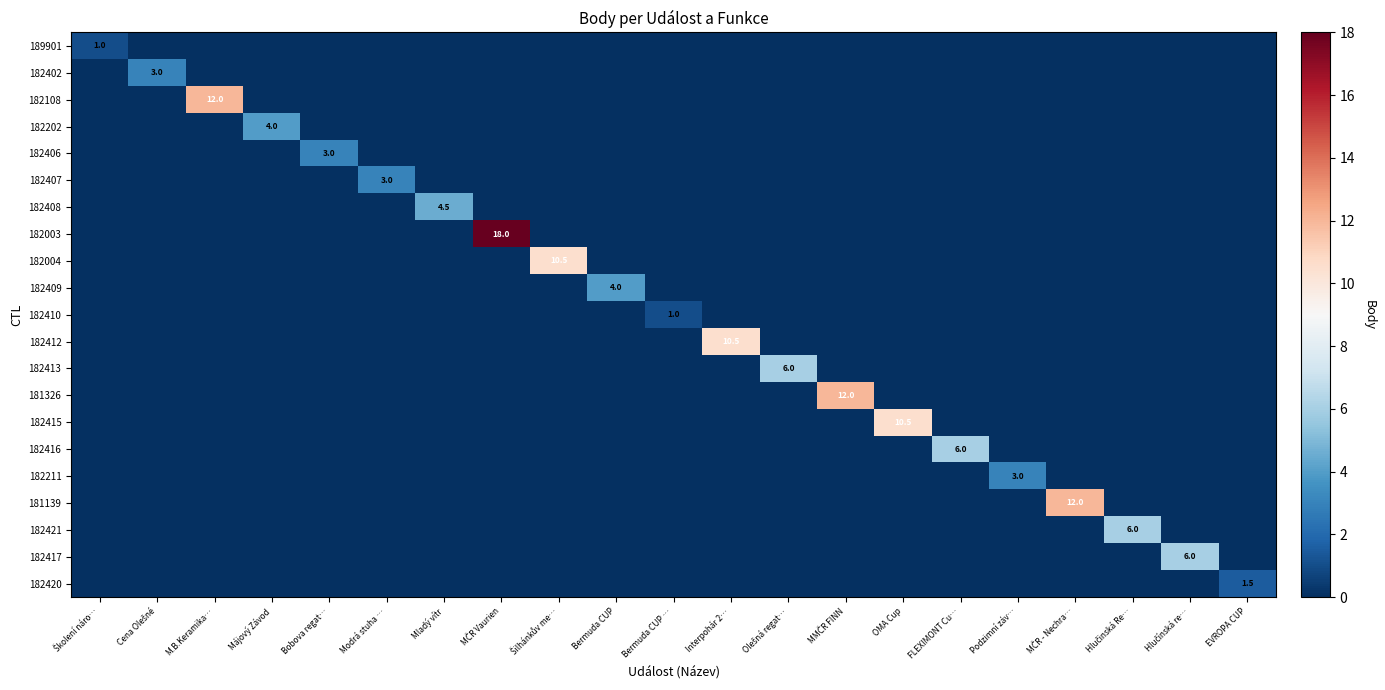

The value of 182420 at EVROPA CUP is 2.5. True or false?

False